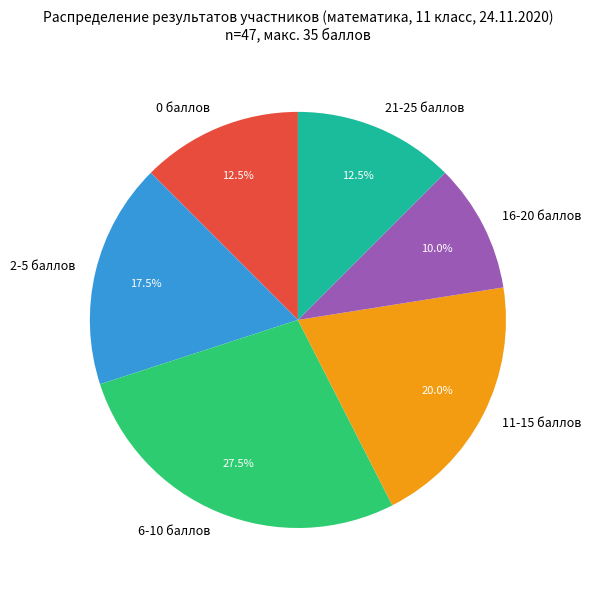

Is there a majority slice in this chart?

No